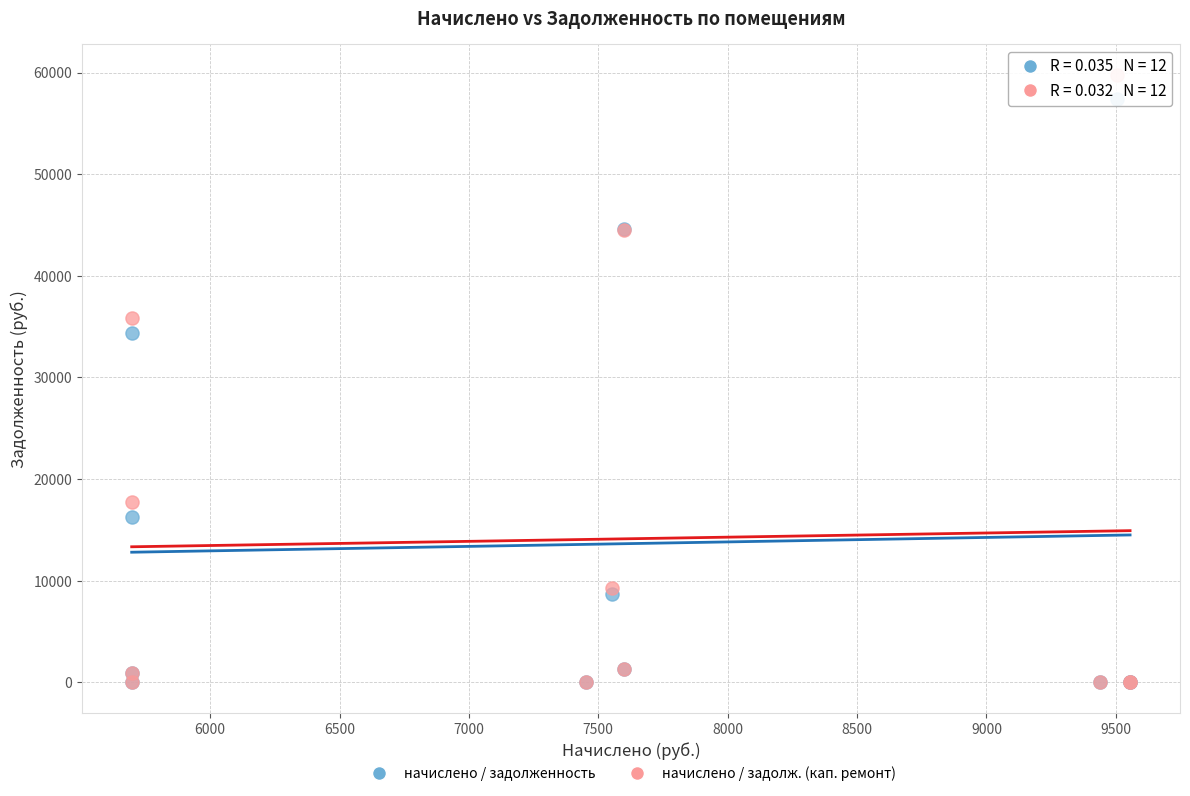

In the начислено / задолженность series, what Y value is closest to 28716?

34420.6